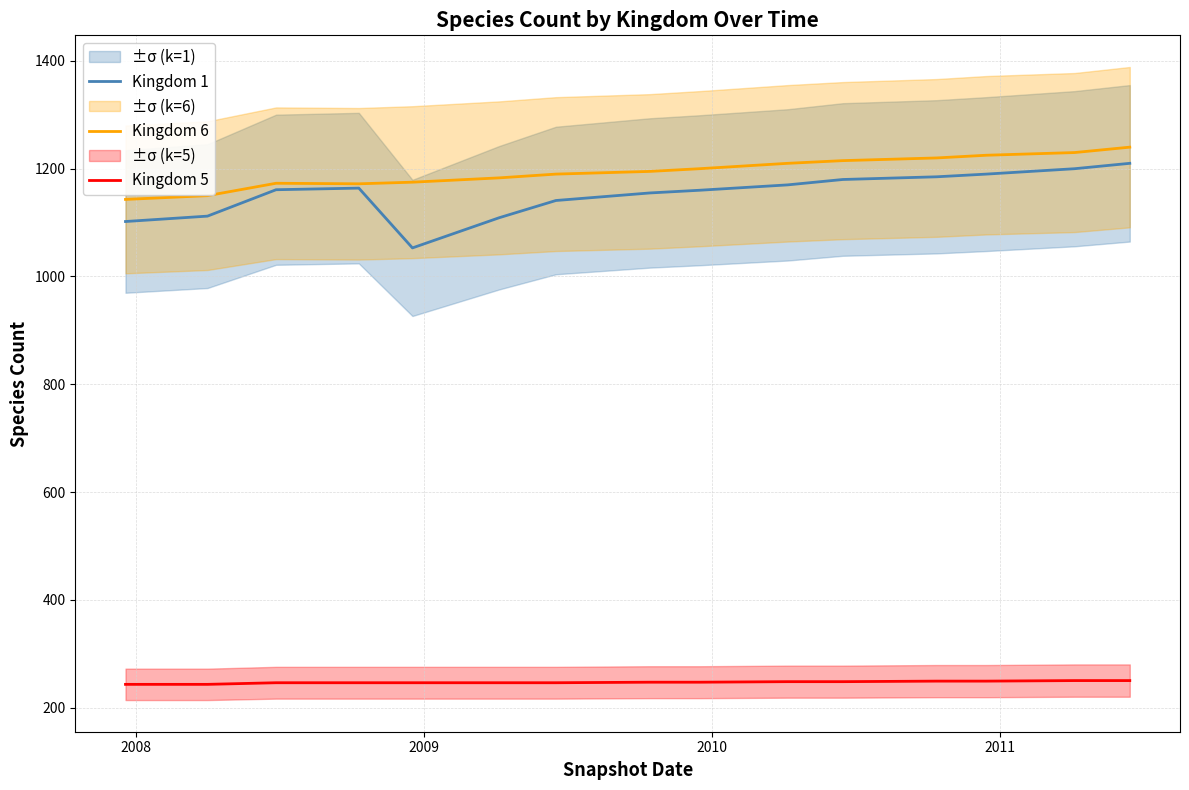

How many data points in Kingdom 1 are above 1161?

7